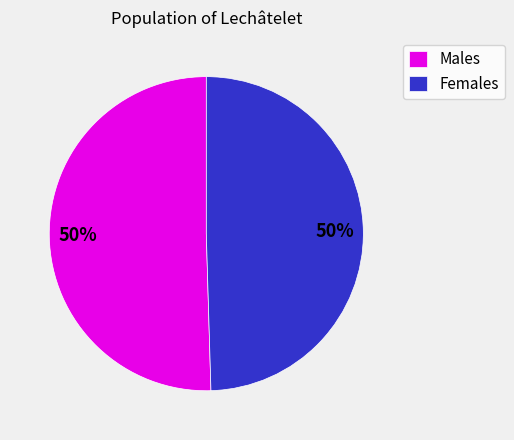

To the nearest percent, what is the combined percentage of Females and Males?

100%